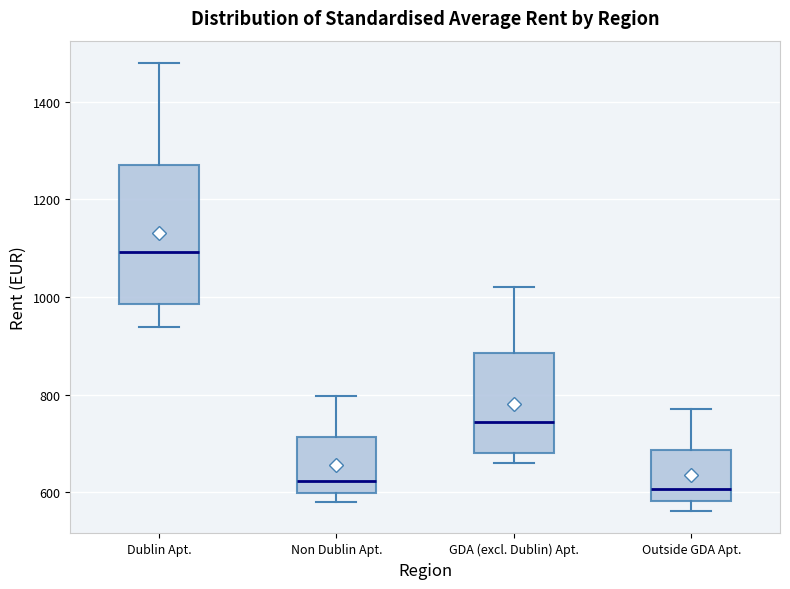

Reading left to right, transcribe this box plot: for each box, give where its median line is, the range the box spans, and where its two whiskers end, as read against the y-axis. The values are not printed on the chart, so give them approximately, as read against the axis.

Dublin Apt.: median 1100, box 980 to 1280, whiskers 940 to 1480
Non Dublin Apt.: median 620, box 600 to 720, whiskers 580 to 800
GDA (excl. Dublin) Apt.: median 740, box 680 to 880, whiskers 660 to 1020
Outside GDA Apt.: median 600, box 580 to 680, whiskers 560 to 760